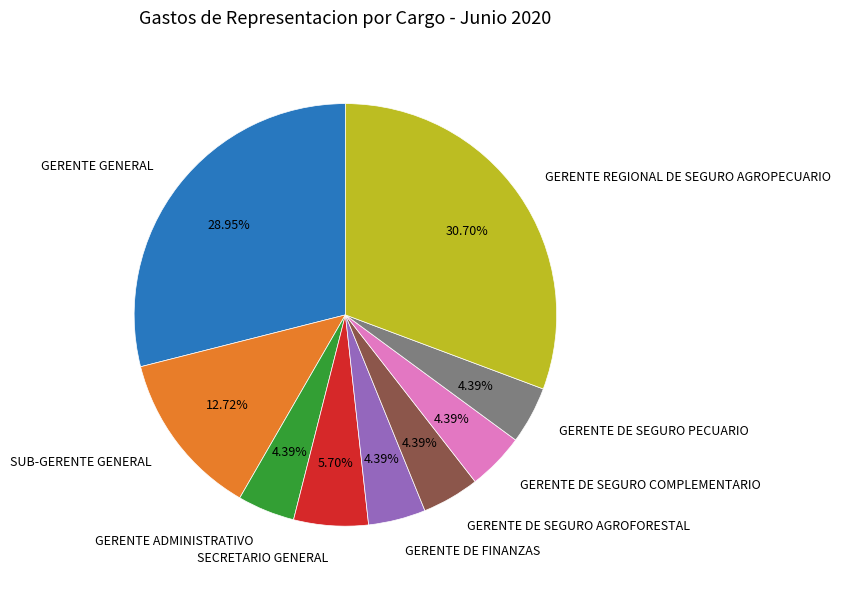

What is the ratio of the value at SECRETARIO GENERAL to the value at GERENTE DE SEGURO AGROFORESTAL?

1.3